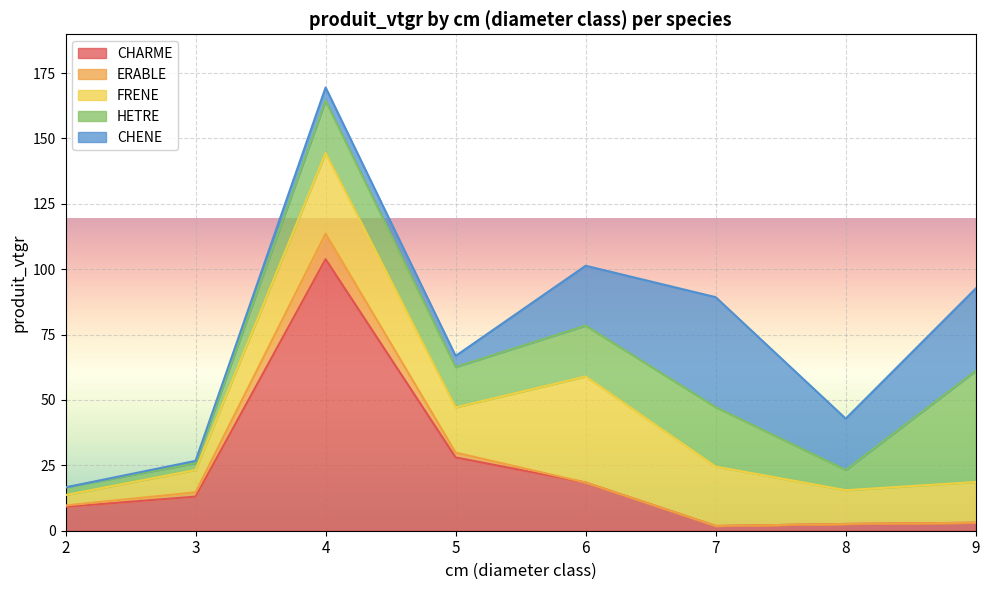

True or false: ERABLE has more than 1 interior local peaks.

False